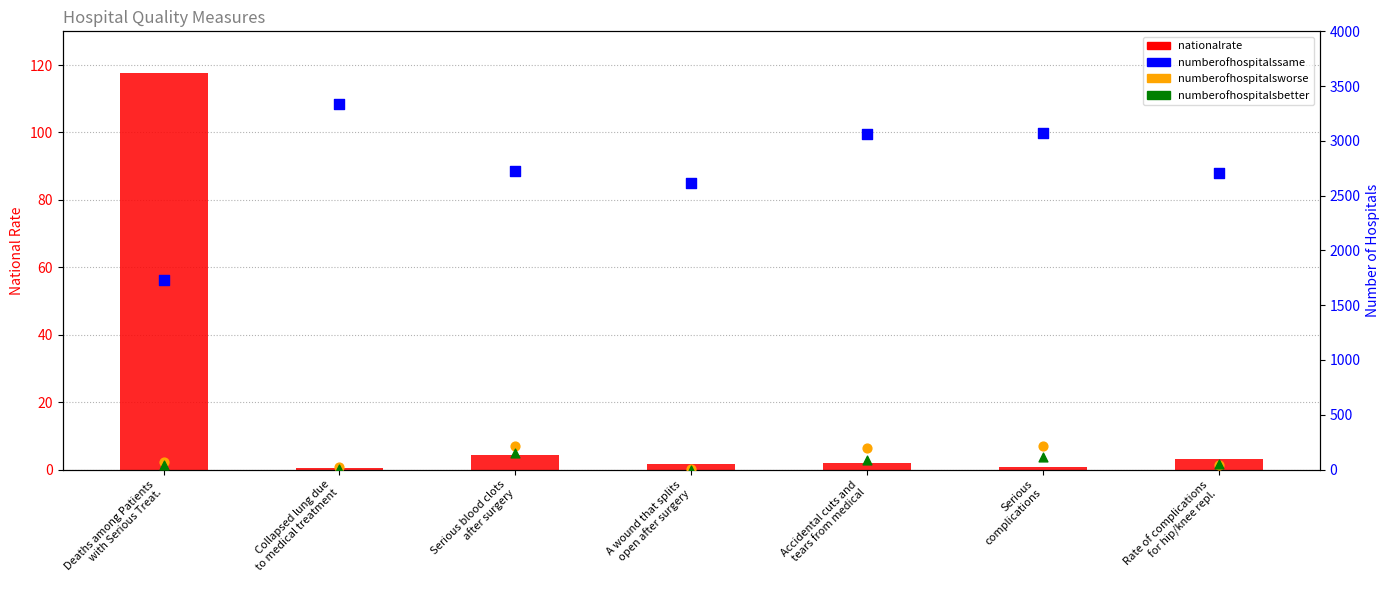

Which series reaches the minimum Y coordinate?

numberofhospitalsbetter